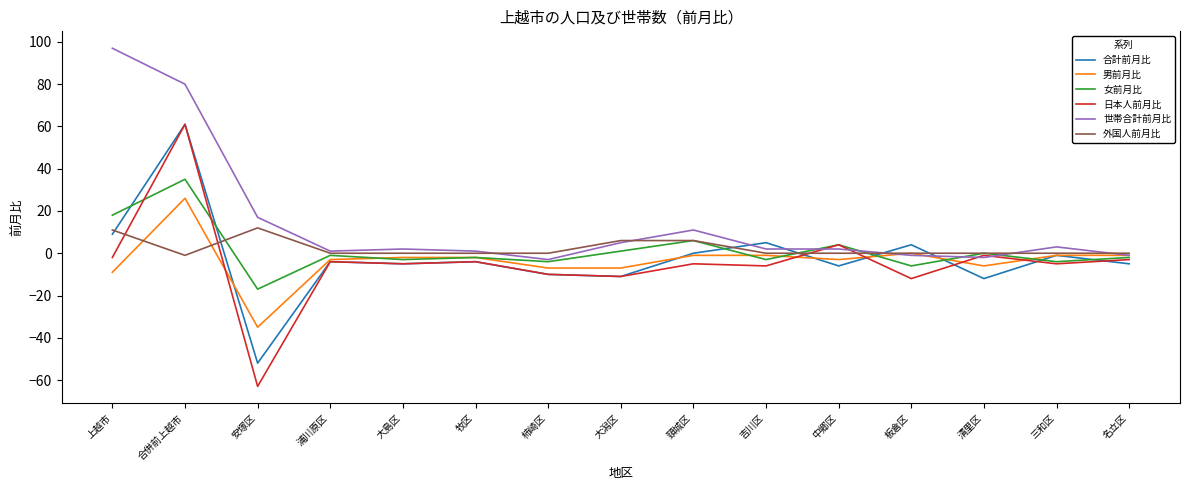

At which category does 合計前月比 reach its first local peak?

合併前上越市